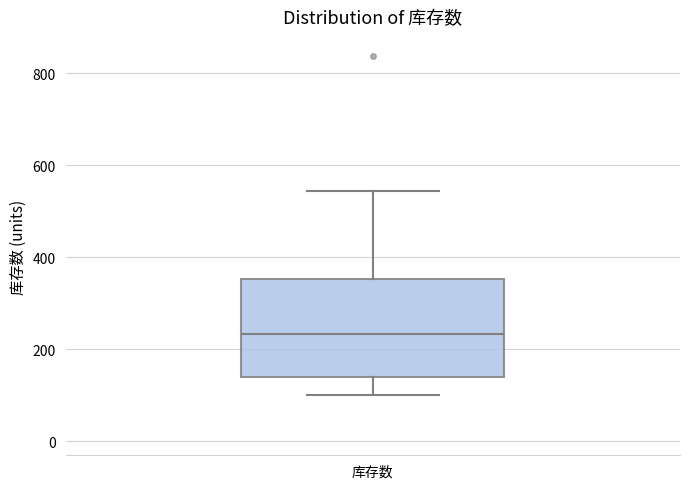

Where is the upper edge of the box for 库存数 on the y-axis? The values are not printed on the chart, so give them approximately, as read against the axis.

360